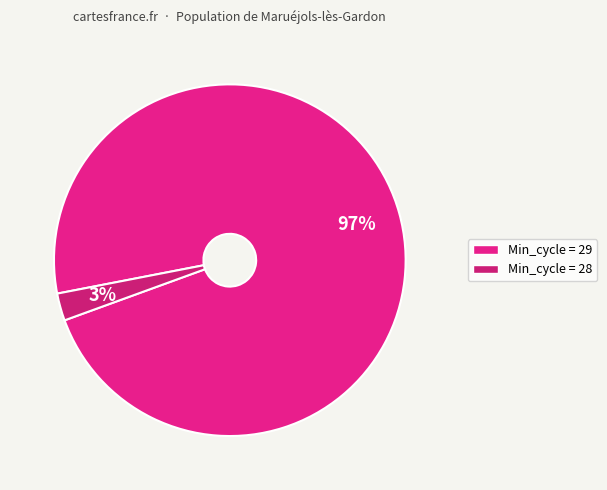

Which category has the biggest portion of the pie?

29